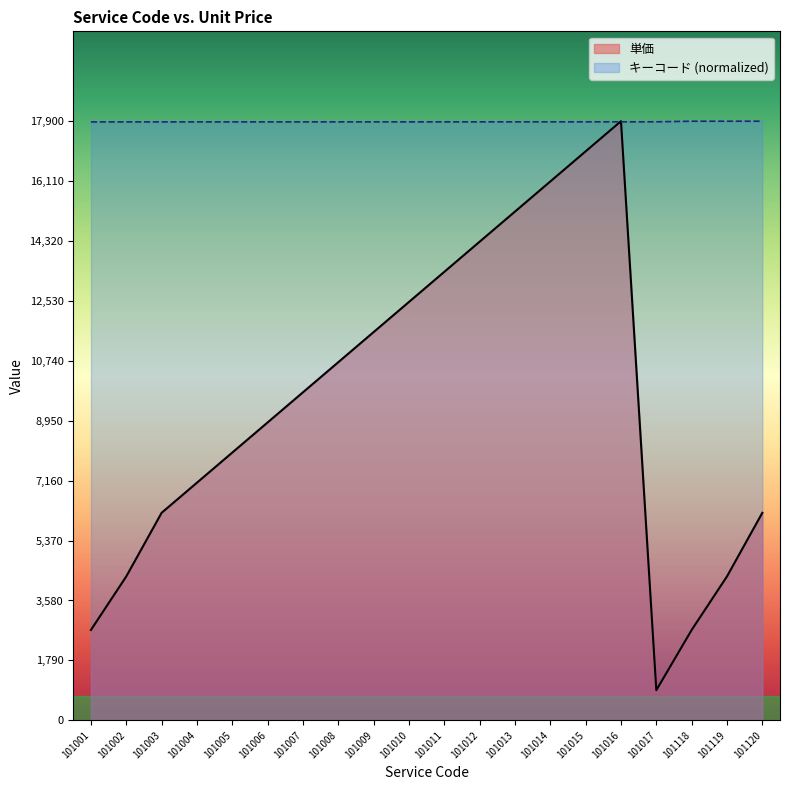

What is the difference between the キーコード values at 101003 and 101010?

1.2